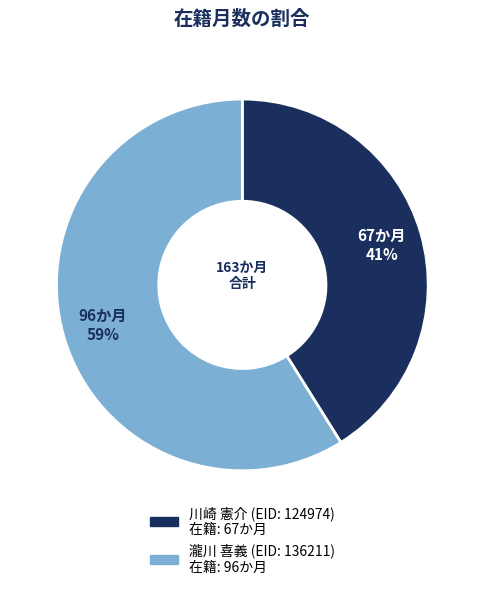

Count the number of slices in the pie.

2